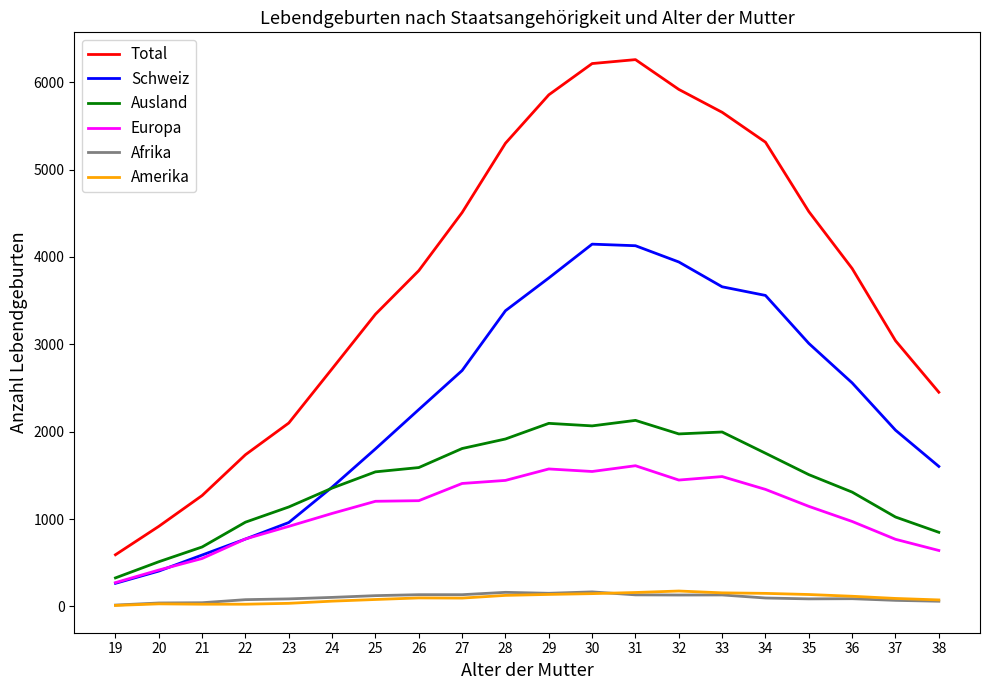

True or false: Europa and Total cross at least once.

False